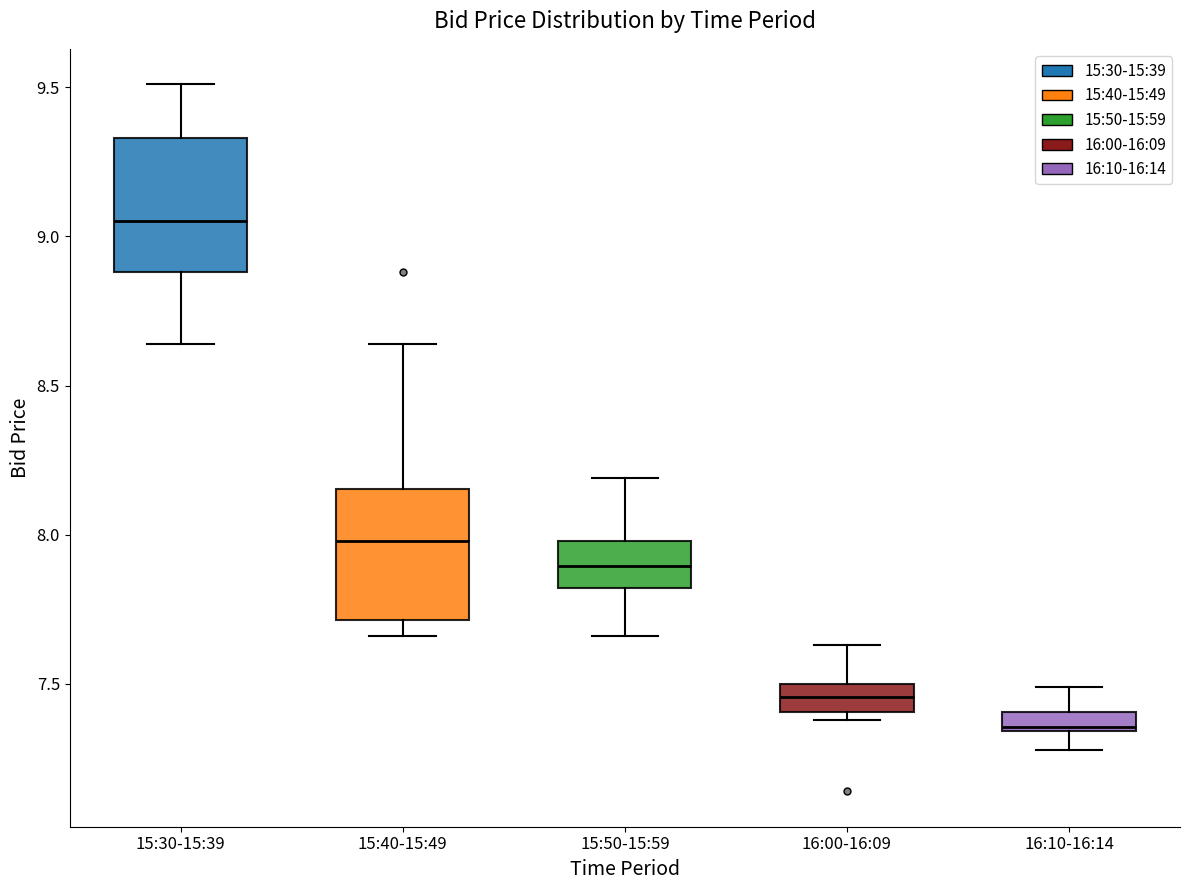

Which box has the lowest median line?

16:10-16:14